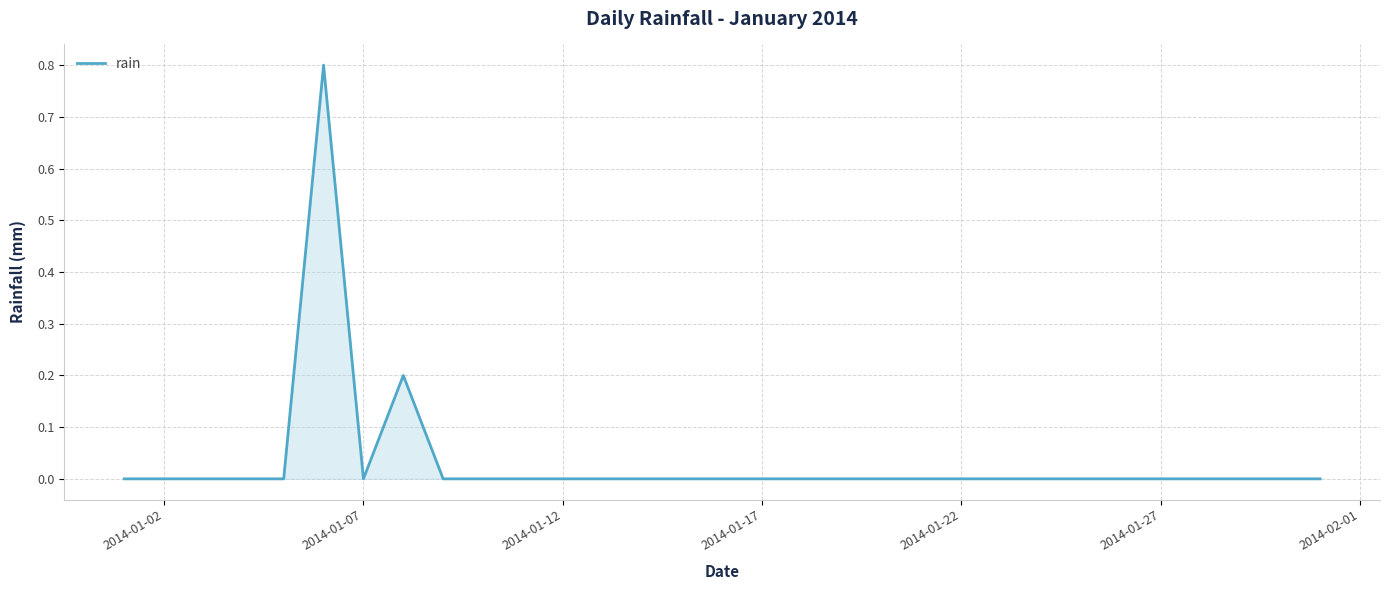

What is the difference between the maximum and minimum values?

0.8